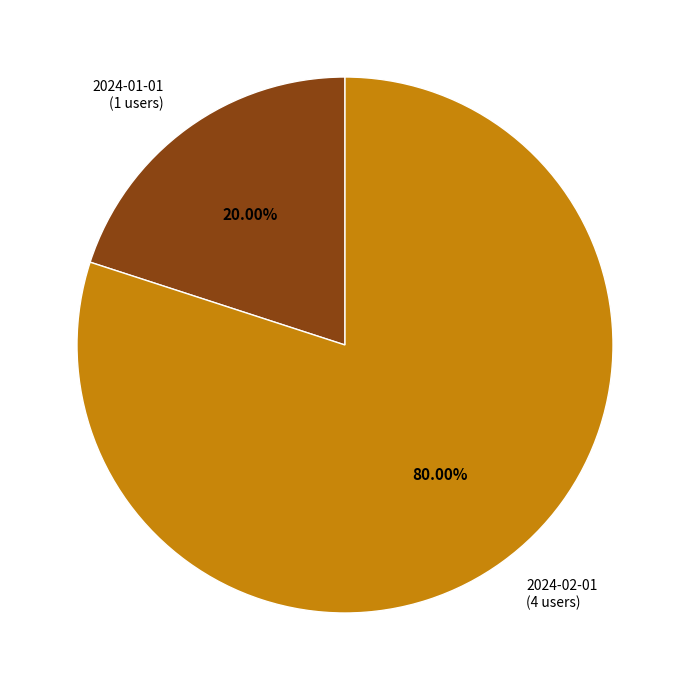

Is there a majority slice in this chart?

Yes